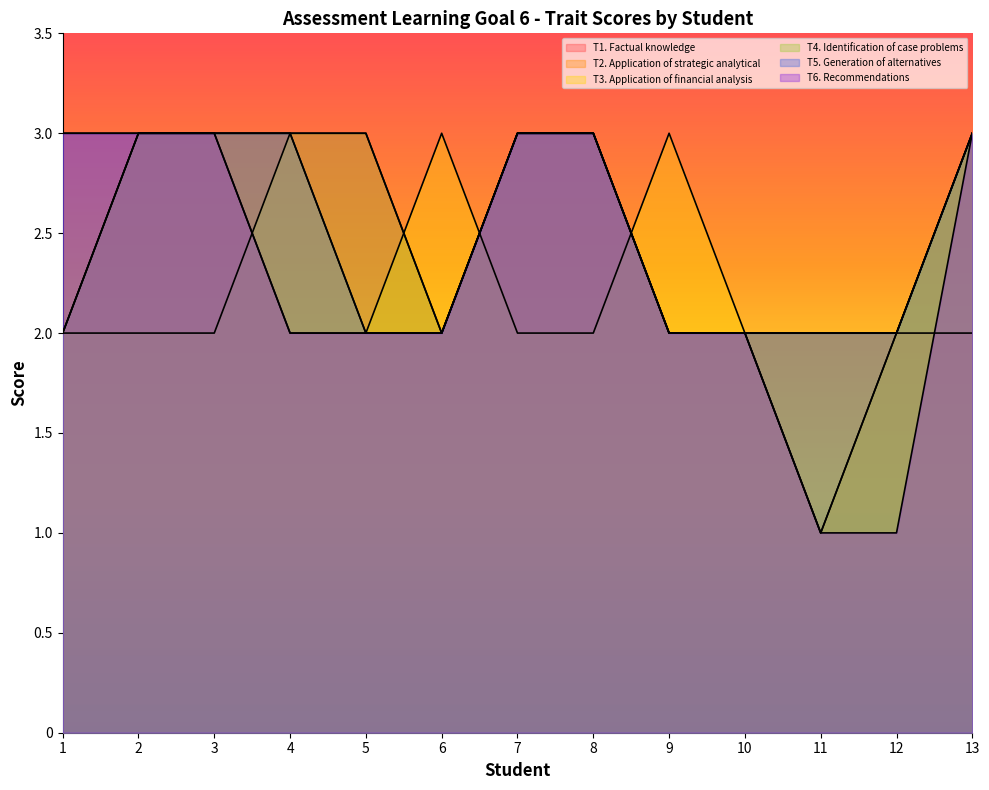

Which series has the largest total across all categories?

T4. Identification of case problems